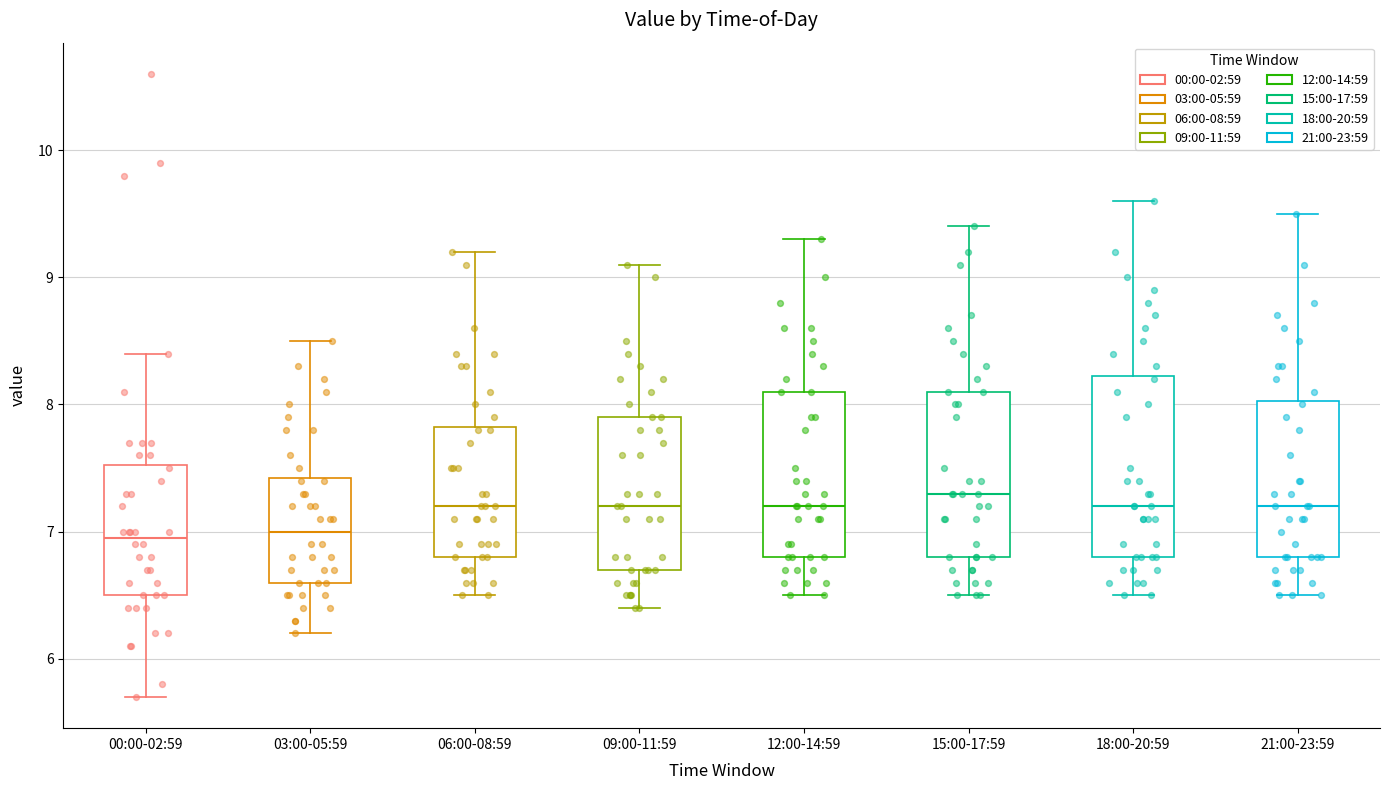

Where does the lower whisker of the box for 12:00-14:59 end on the y-axis? The values are not printed on the chart, so give them approximately, as read against the axis.

6.5